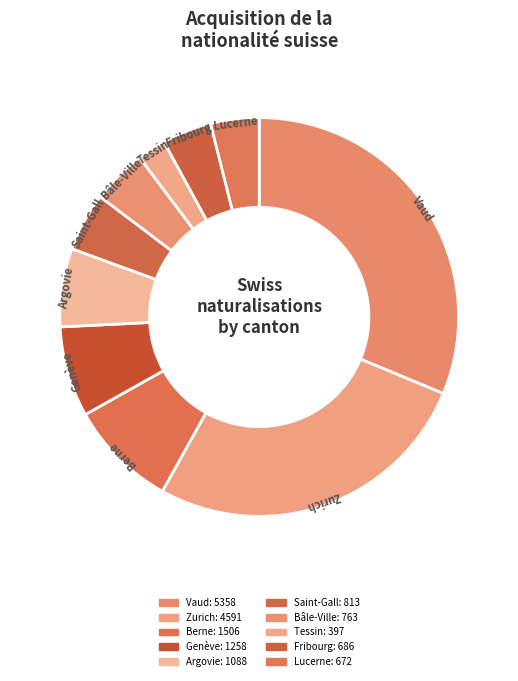

Which slice is the largest?

Vaud